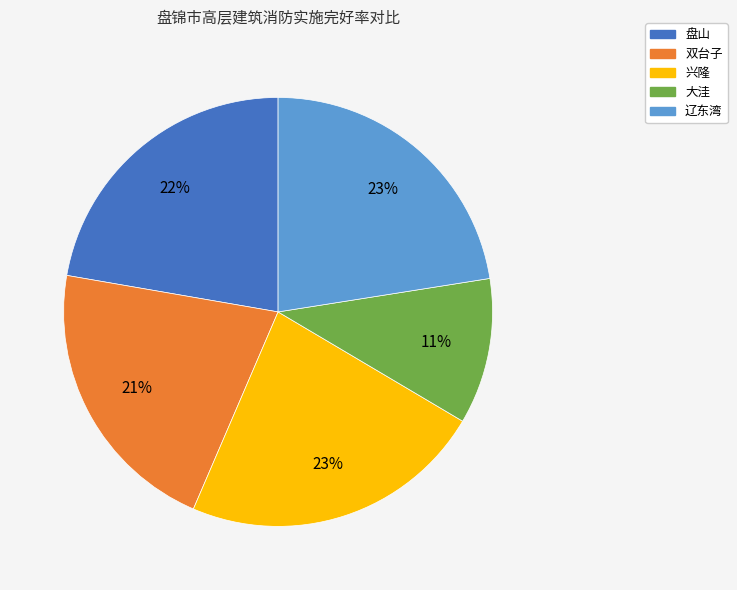

Is the sum of 辽东湾 and 大洼 greater than half?

No